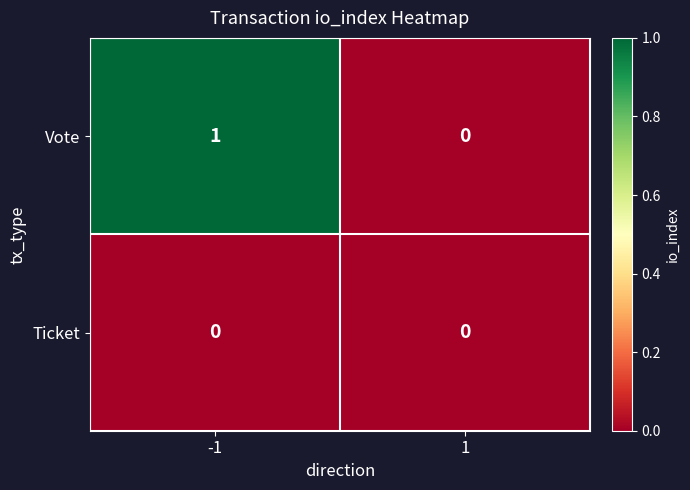

Reading left to right, extract all data points from this chart.

Vote: -1=1	1=0
Ticket: -1=0	1=0